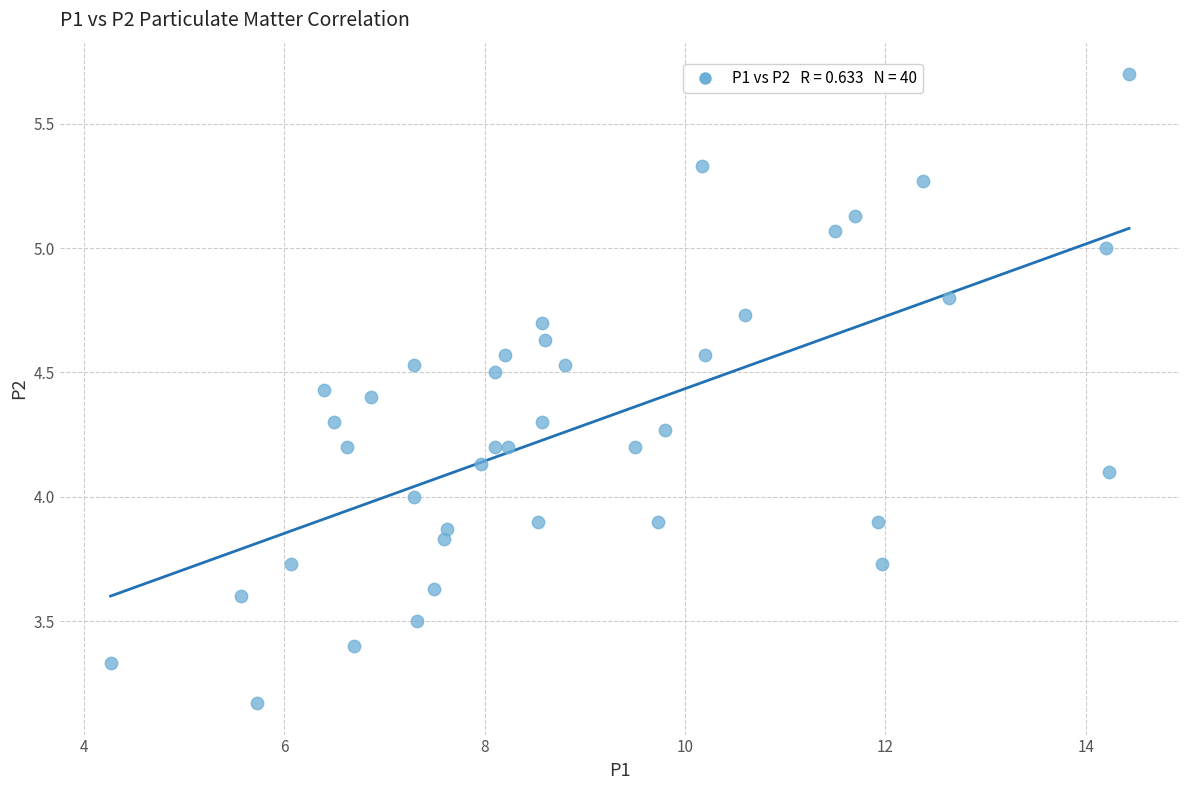

What is the range of X values (max minus min)?

10.2